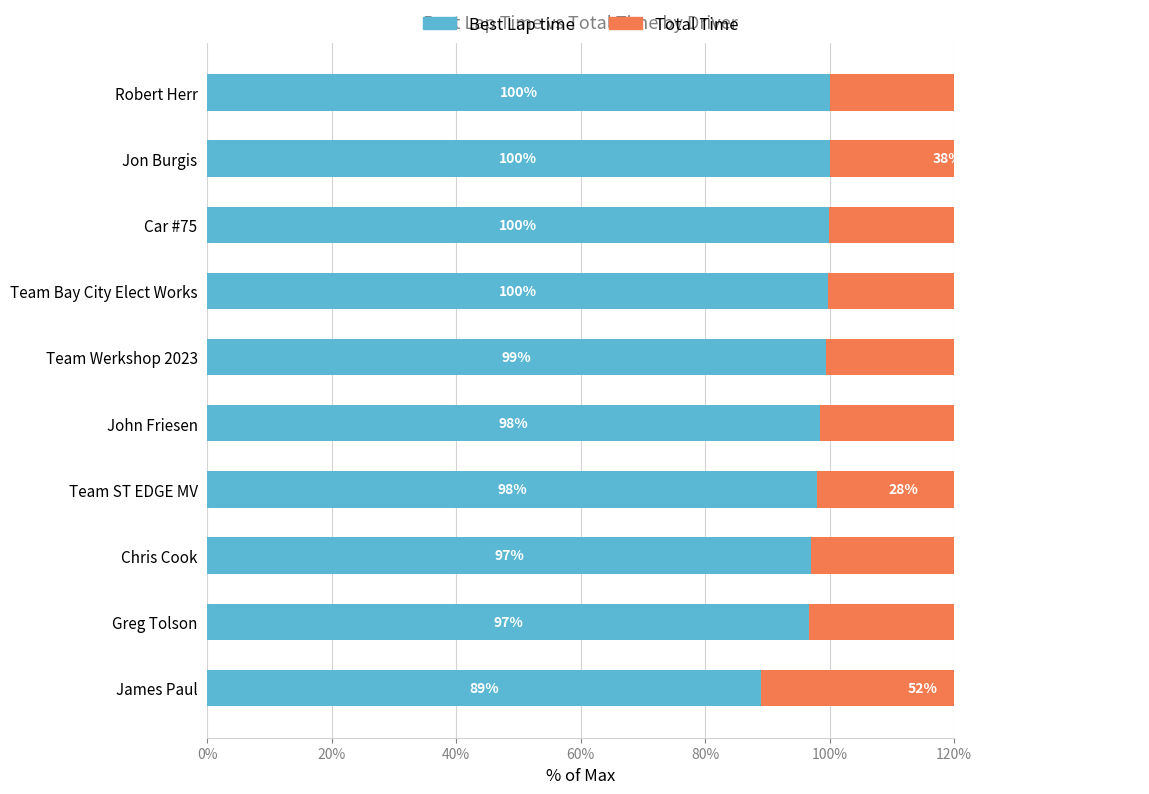

Which series has the largest total across all categories?

Best Lap time